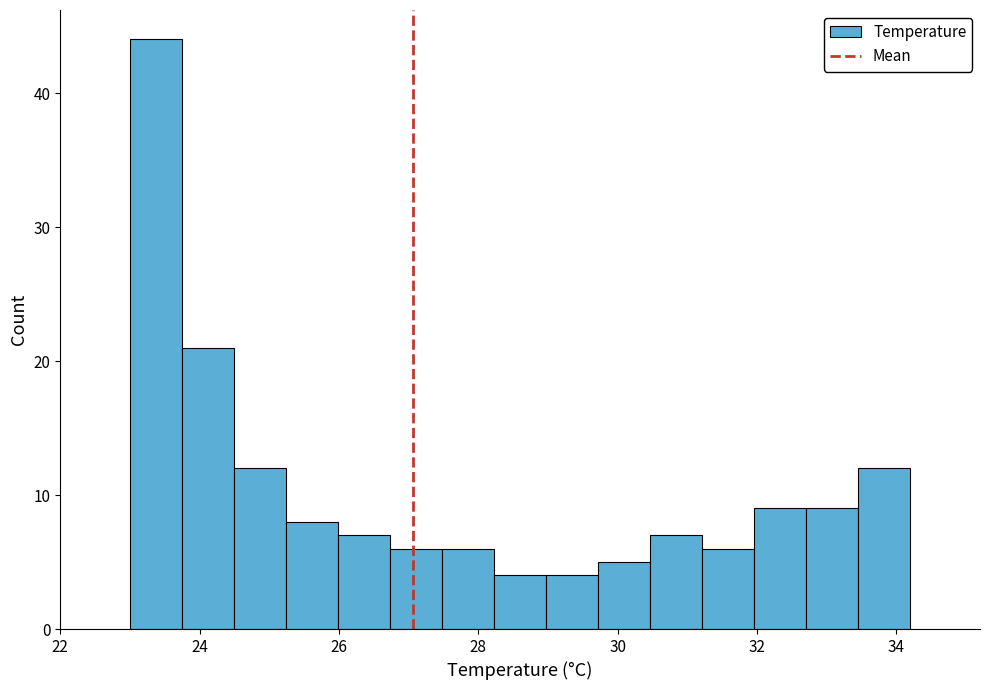

Around what value on the x-axis is the tallest bar? Give the approximate position of its centre, as read against the axis.

23.4